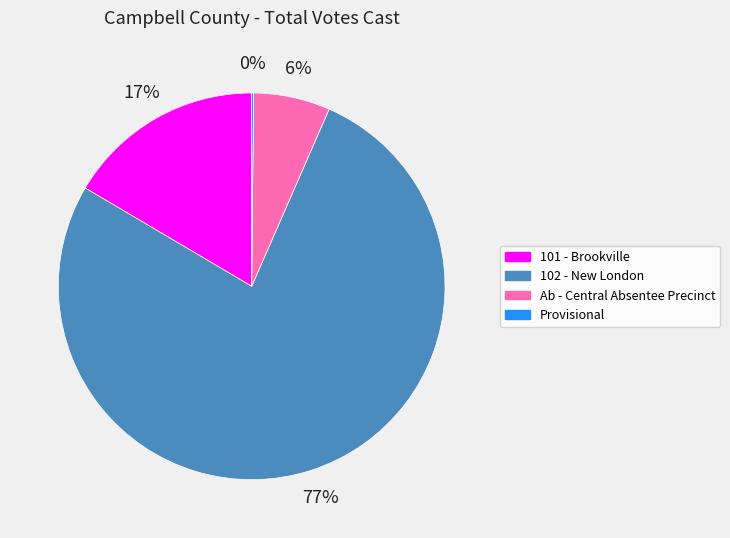

Between Ab - Central Absentee Precinct and 101 - Brookville, which is larger?

101 - Brookville